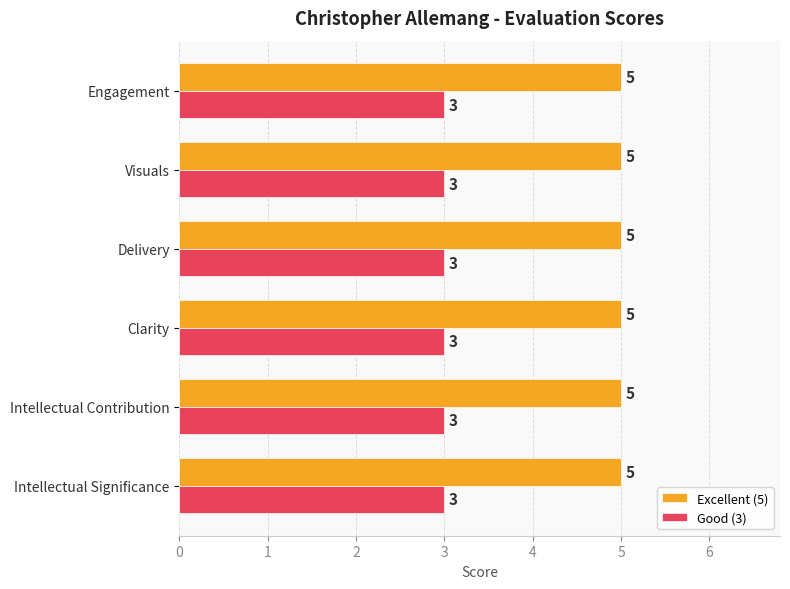

What is the average value of the Good (3) series?

3